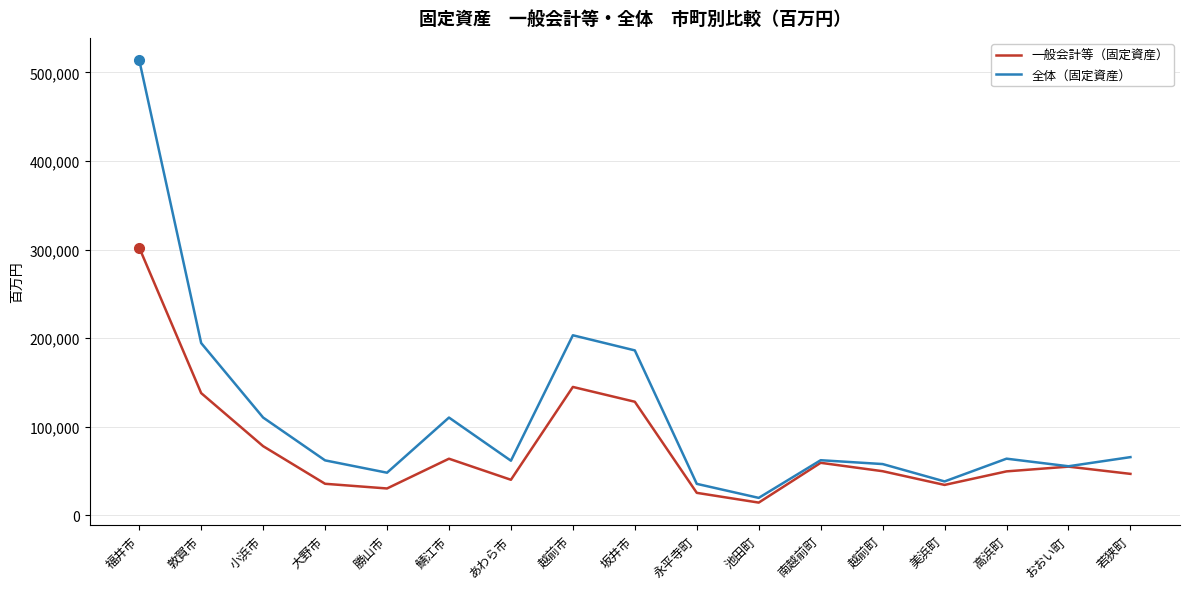

At which category does 一般会計等（固定資産） reach its first local peak?

鯖江市